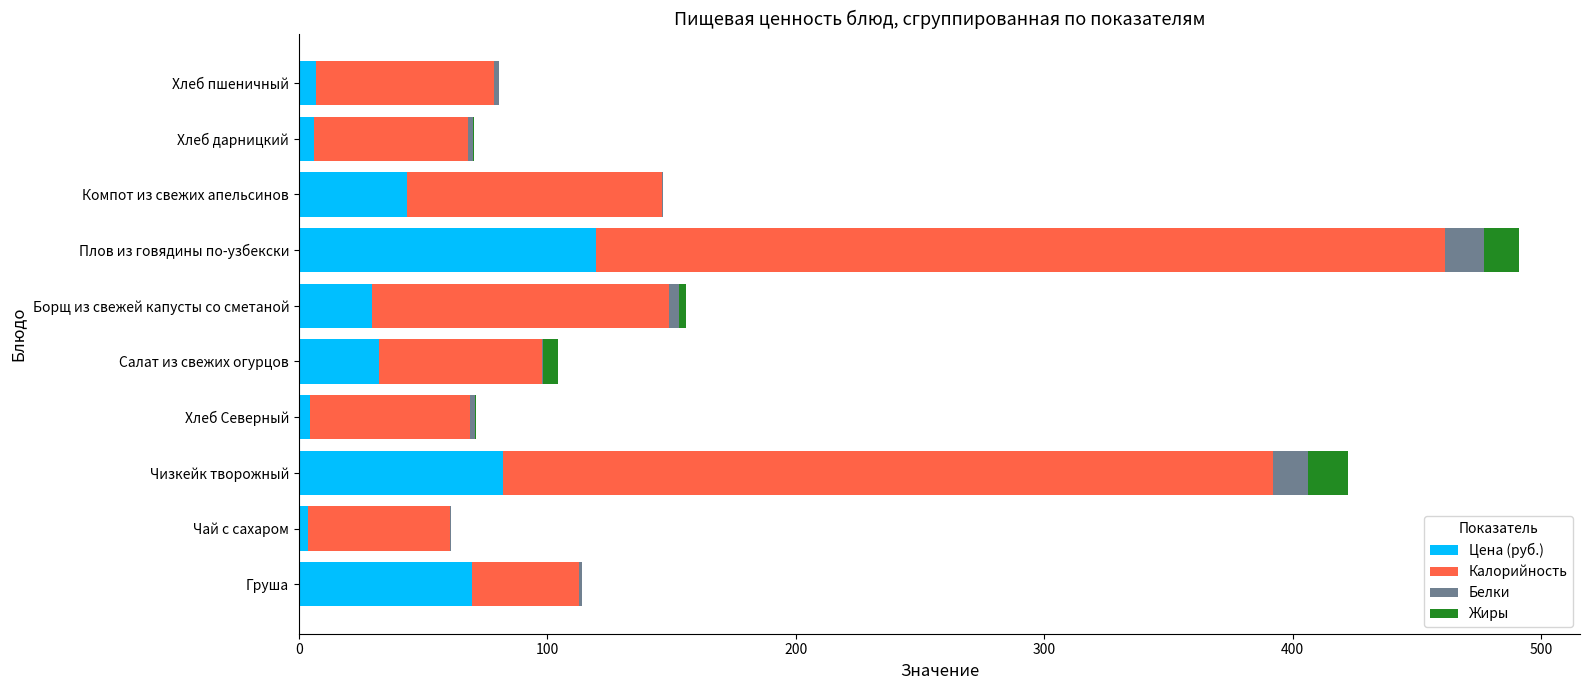

At which label does Цена (руб.) reach its peak?

Плов из говядины по-узбекски